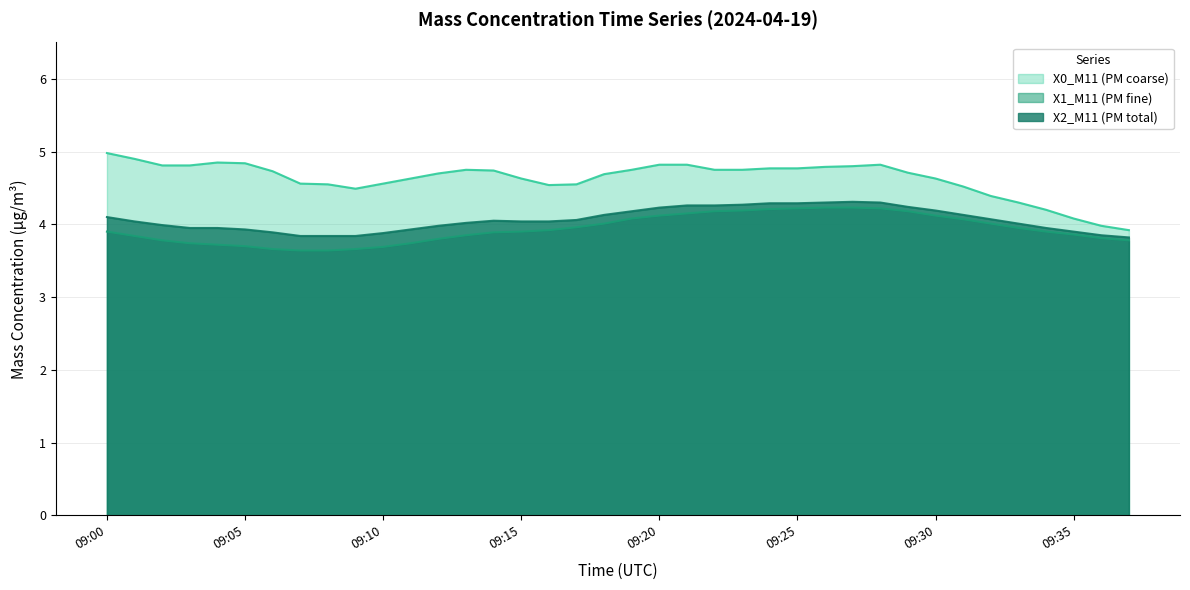

List the series in order of their overall mean, lowest first.

X1_M11 (PM fine), X2_M11 (PM total), X0_M11 (PM coarse)